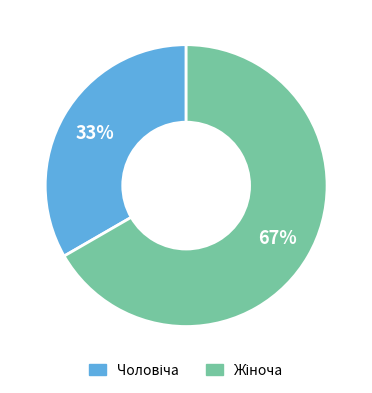

To the nearest percent, what is the average slice percentage?

50%